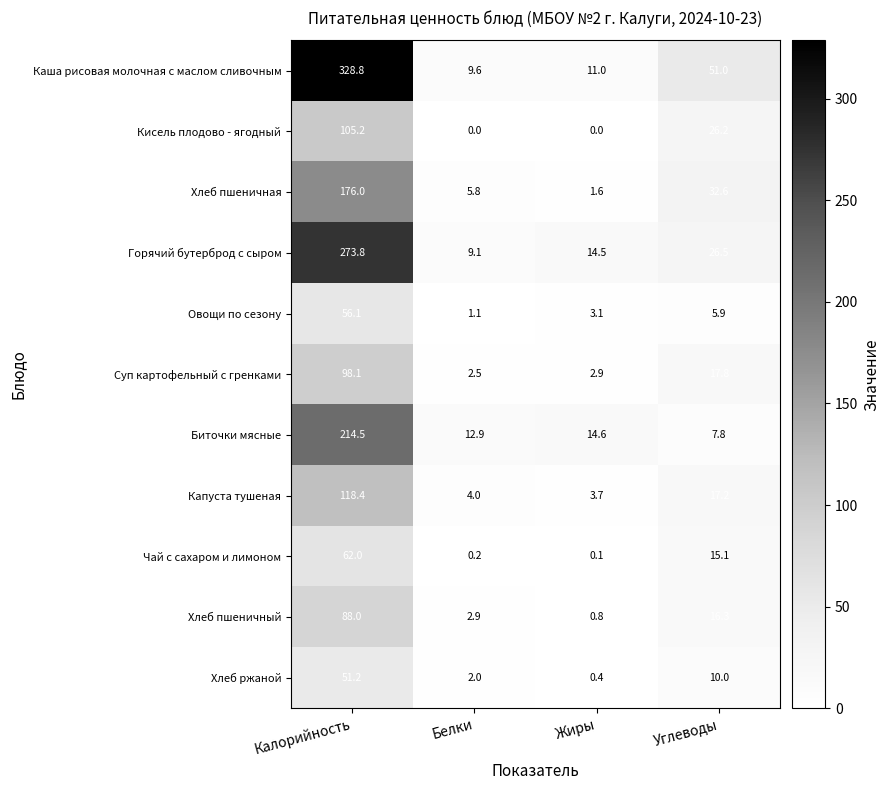

Which label corresponds to the largest value in the chart?

Калорийность